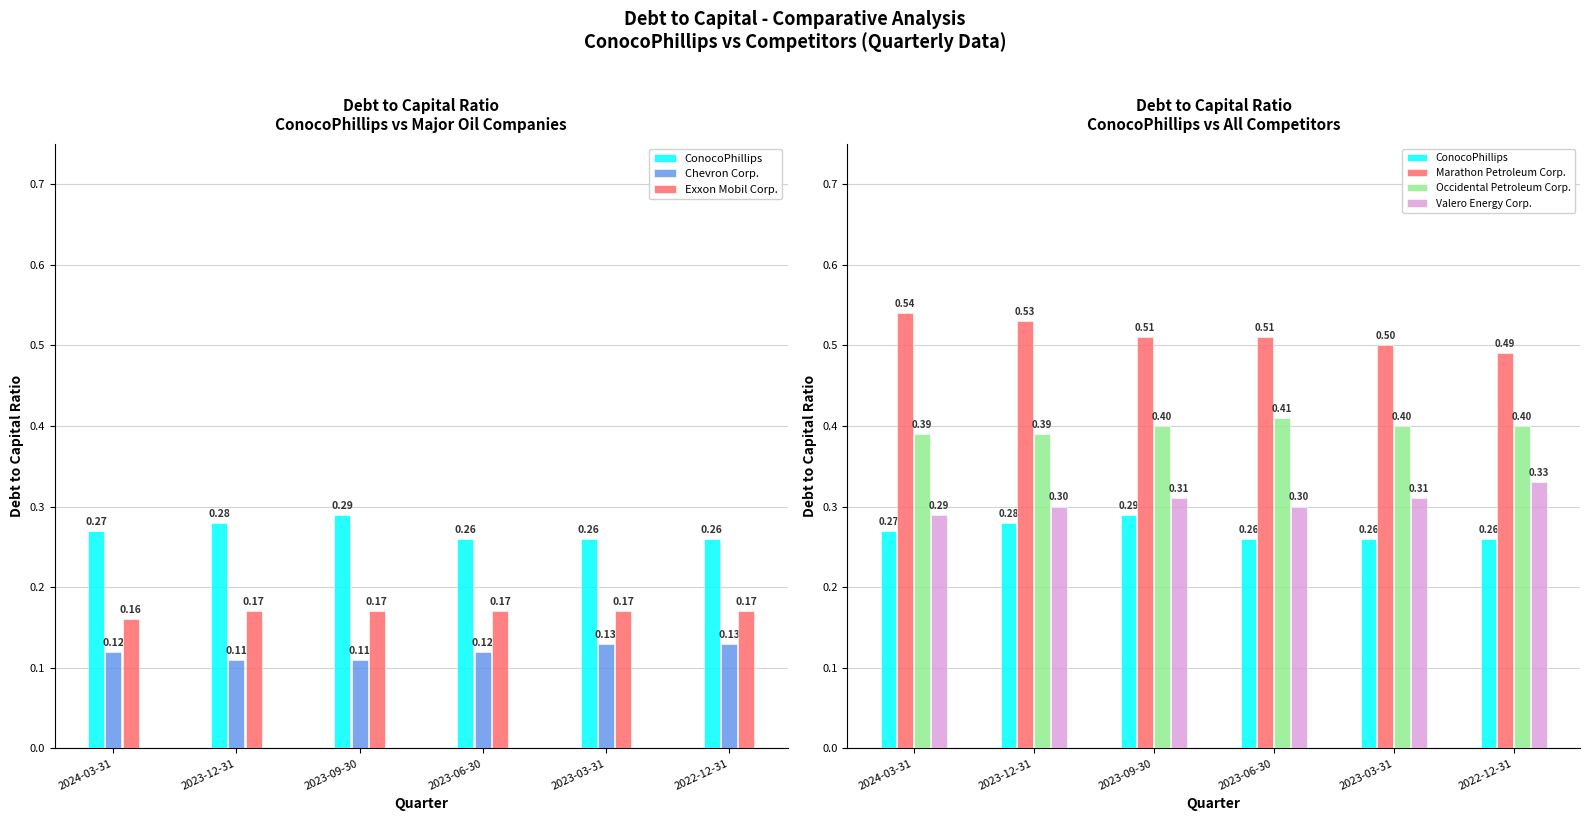

Reading left to right, what are all the values shown in this chart?

ConocoPhillips: 0.3	0.3	0.3	0.3	0.3	0.3
Chevron Corp.: 0.1	0.1	0.1	0.1	0.1	0.1
Exxon Mobil Corp.: 0.2	0.2	0.2	0.2	0.2	0.2
Marathon Petroleum Corp.: 0.5	0.5	0.5	0.5	0.5	0.5
Occidental Petroleum Corp.: 0.4	0.4	0.4	0.4	0.4	0.4
Valero Energy Corp.: 0.3	0.3	0.3	0.3	0.3	0.3